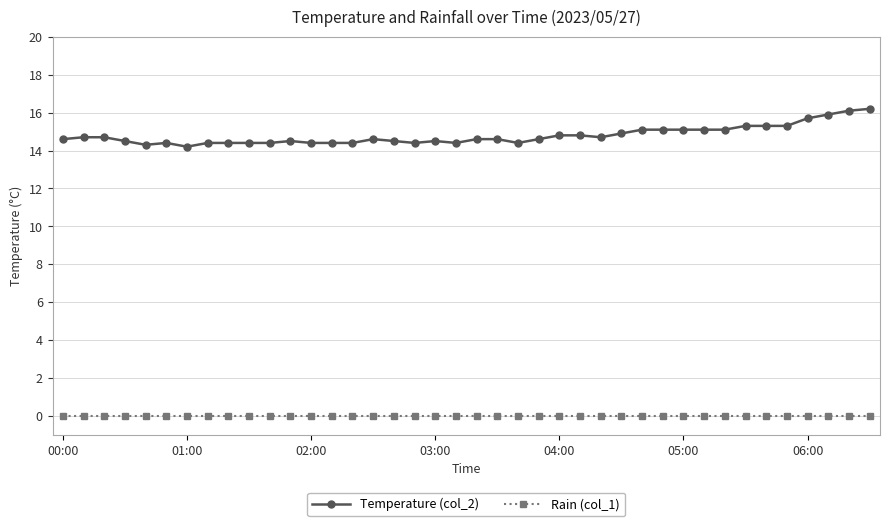

Which series has the widest spread of values?

Temperature (col_2)